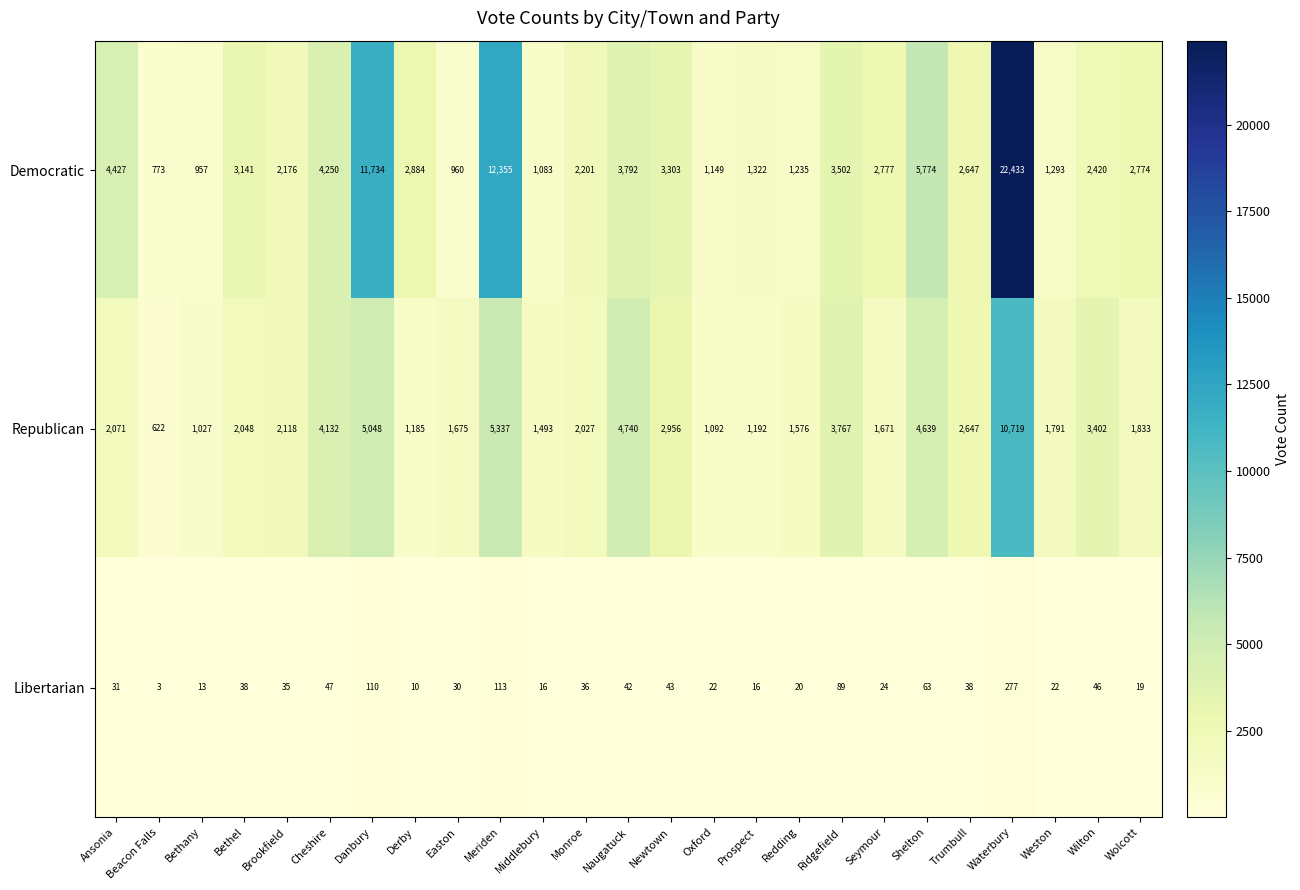

What is the difference between the maximum and second lowest values in the Democratic series?

21476